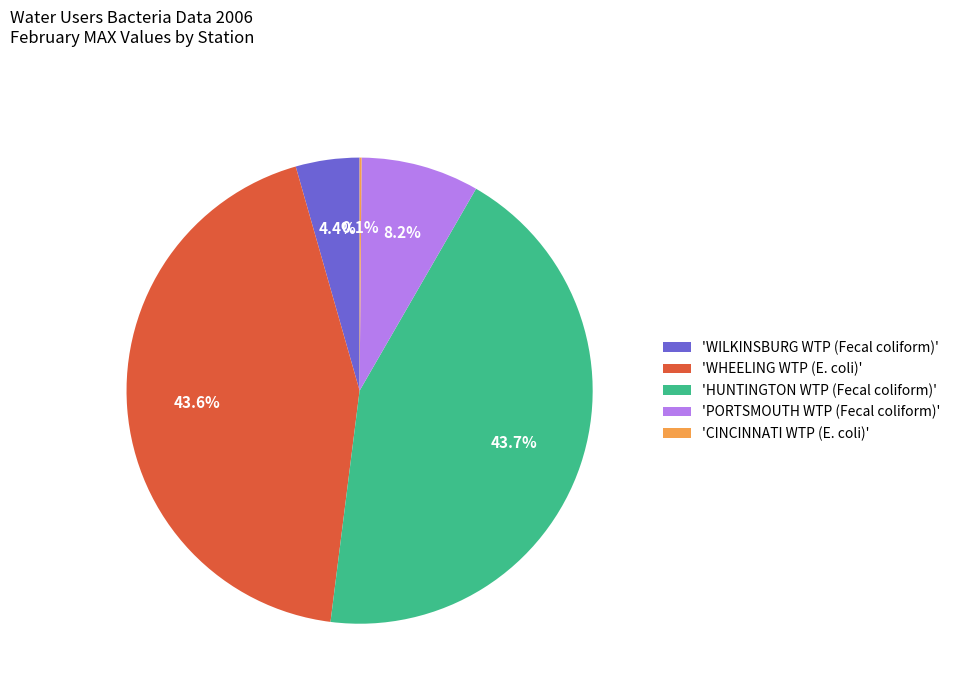

What is the ratio of the value at 'HUNTINGTON WTP (Fecal coliform)' to the value at 'WHEELING WTP (E. coli)'?

1.0